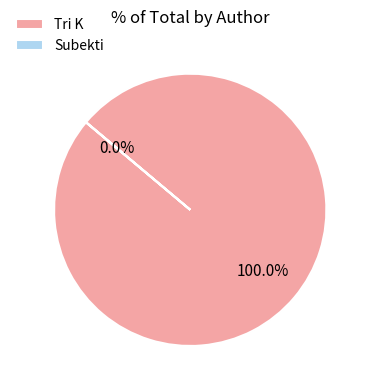

Which category accounts for the majority?

Tri K